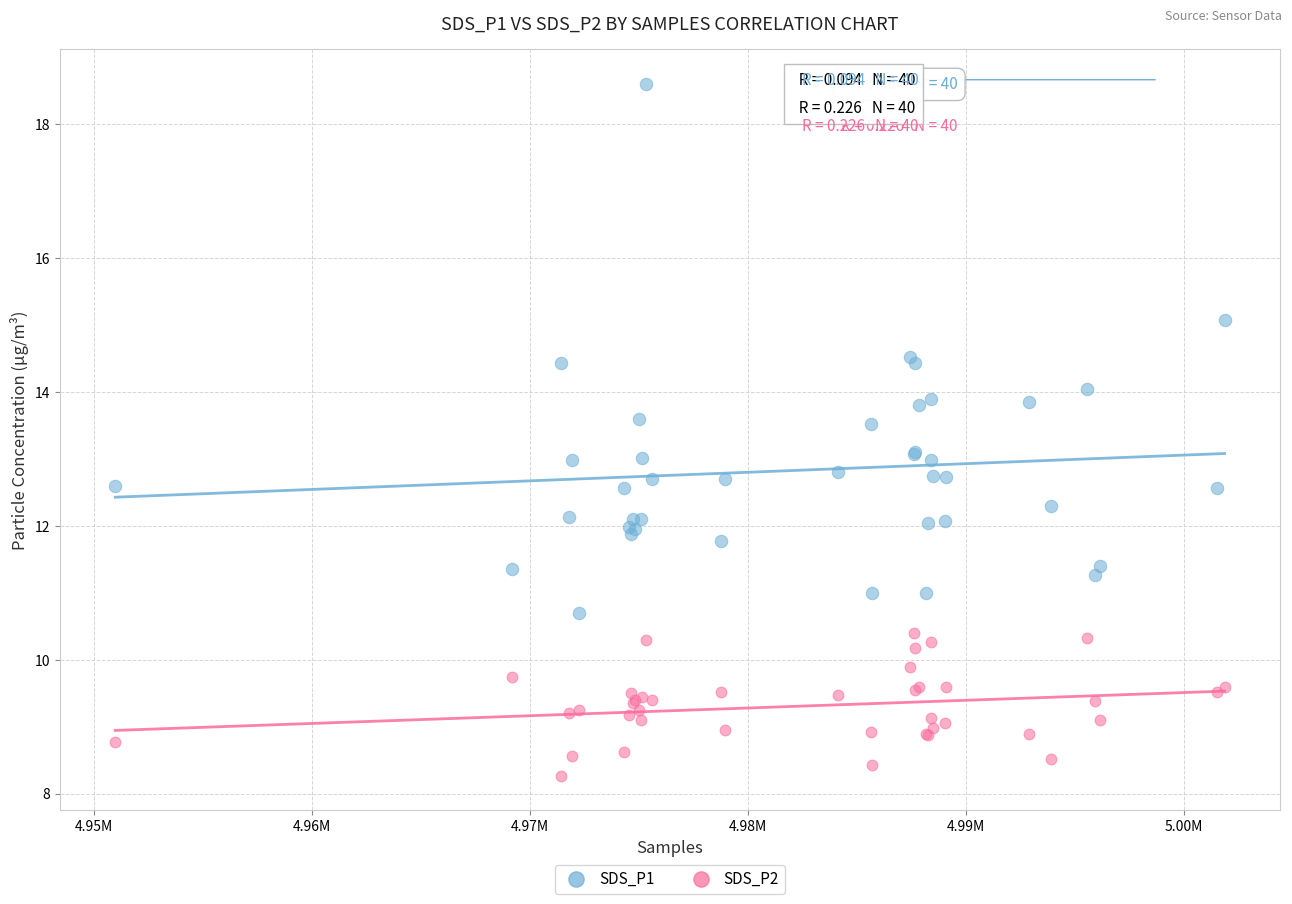

Which series reaches the minimum Y coordinate?

SDS_P2